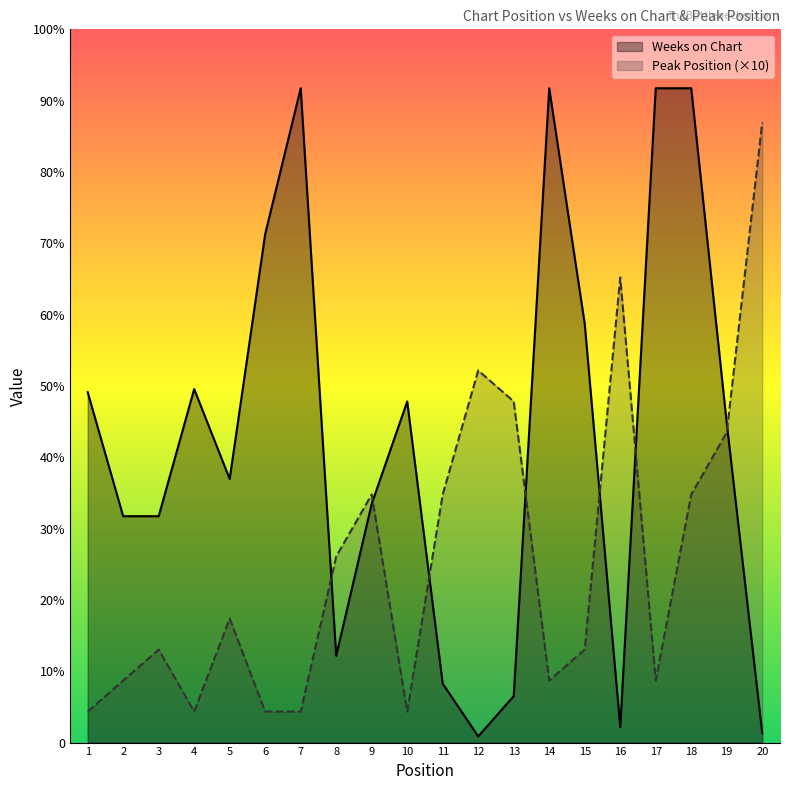

What are all the series names shown in the legend?

Weeks on Chart, Peak Position (×10)